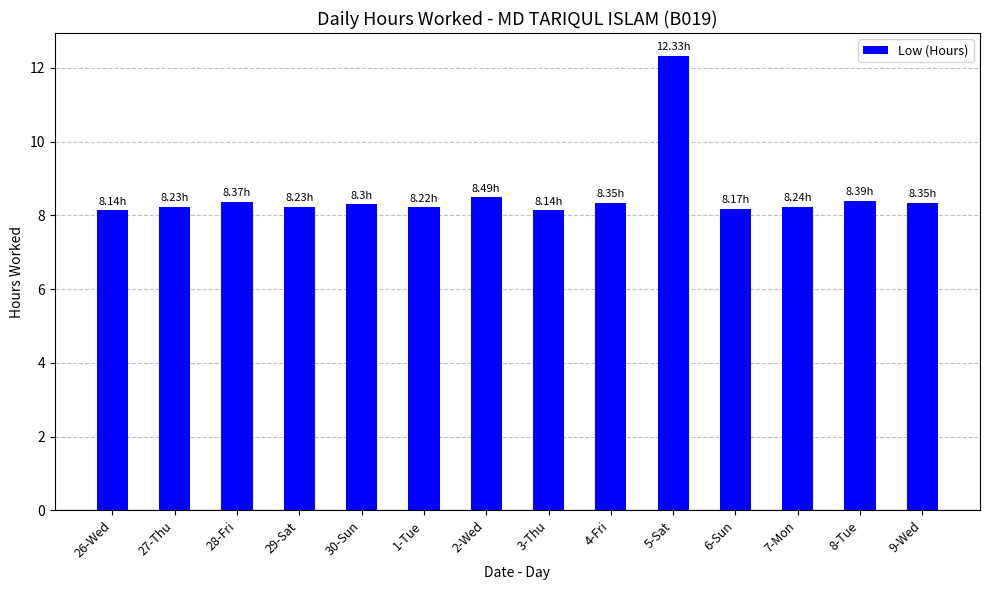

How many distinct data groups are displayed?

1